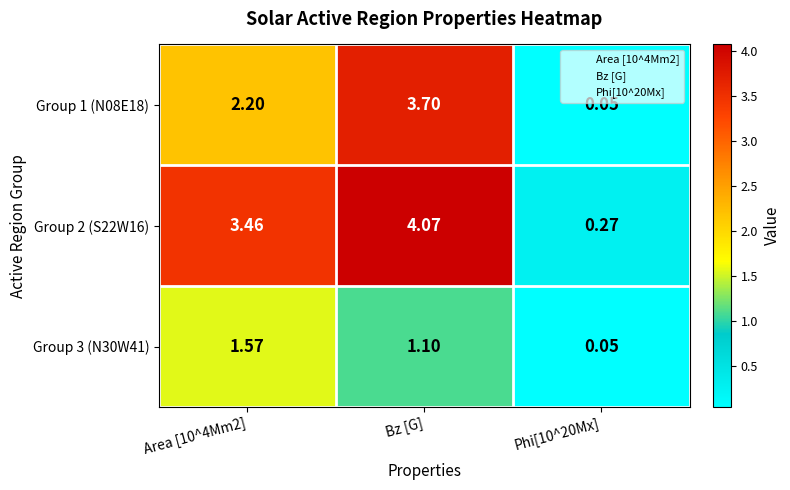

Between Area [10^4Mm2] and Bz [G], which series saw the biggest shift?

Group 1 (N08E18)